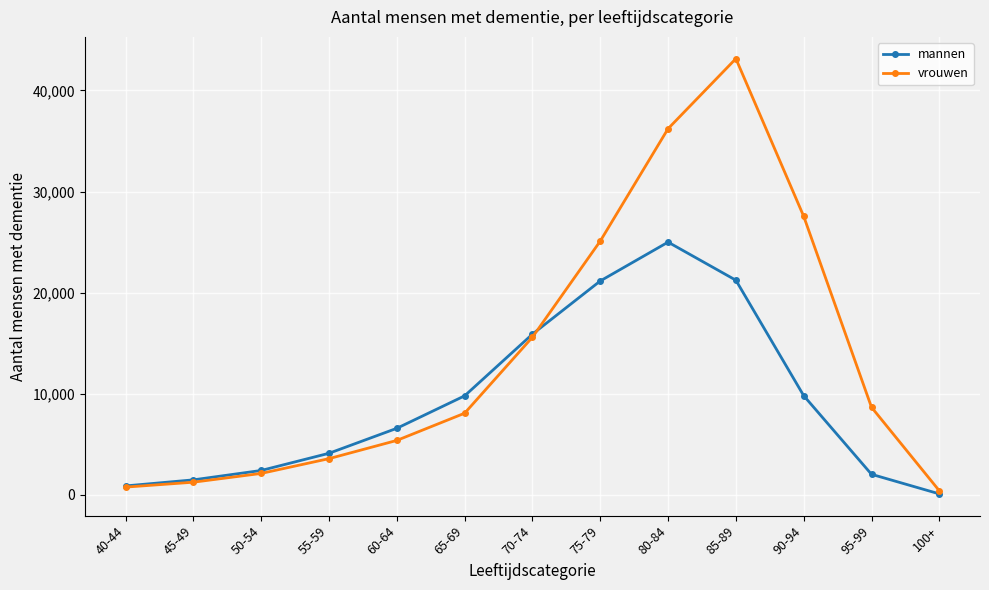

Which series has the largest total across all categories?

vrouwen